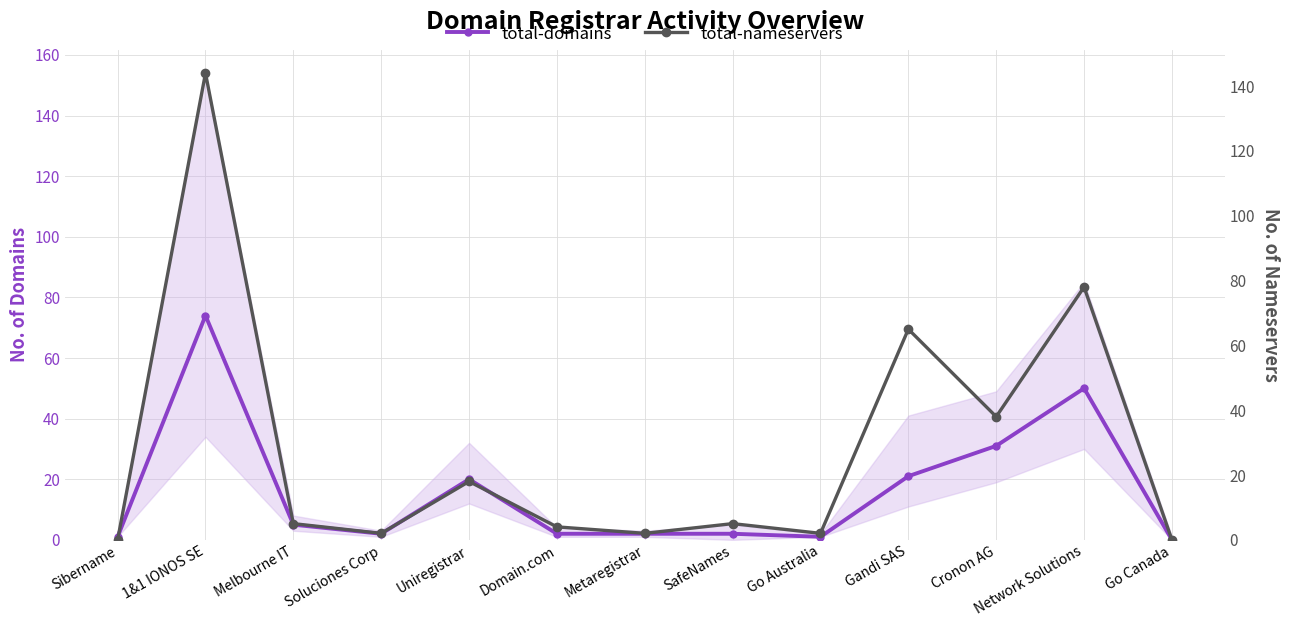

Which has a higher value, Gandi SAS or Sibername?

Gandi SAS